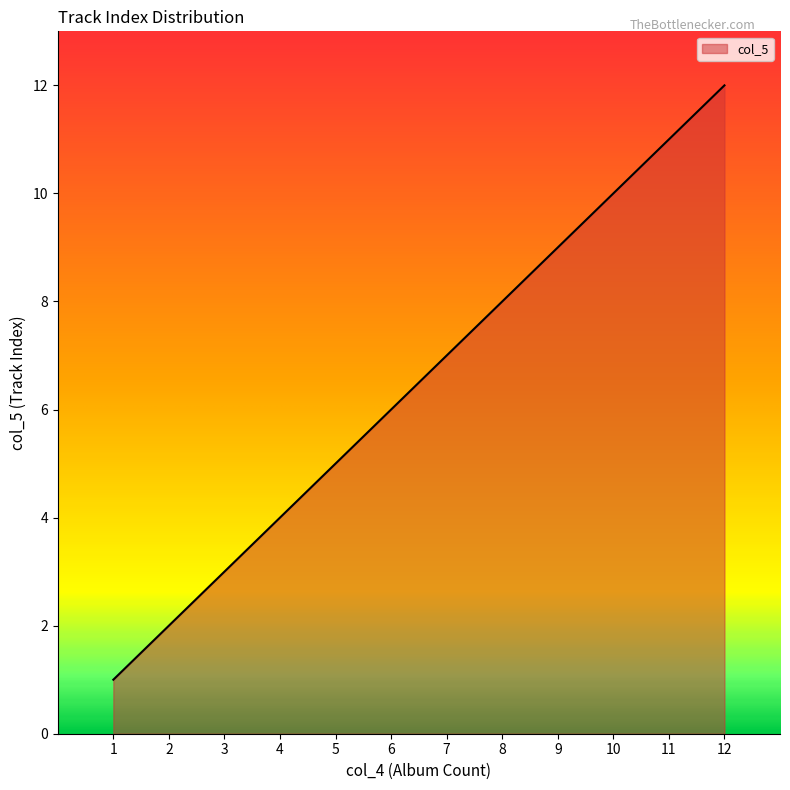

The value at 5 is 5. True or false?

True